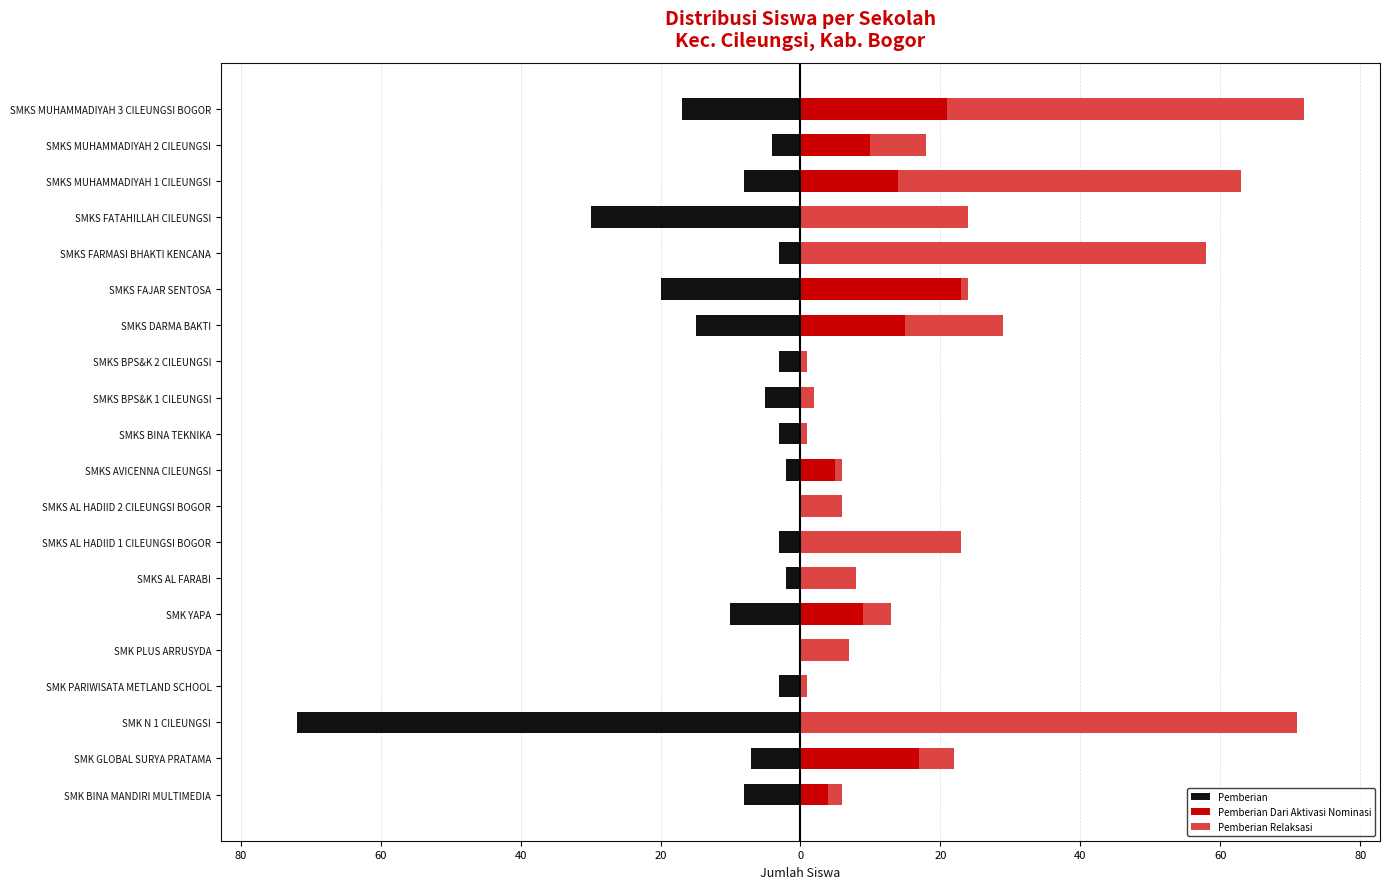

Is it true that Pemberian Relaksasi equals 9 at SMKS DARMA BAKTI?

False